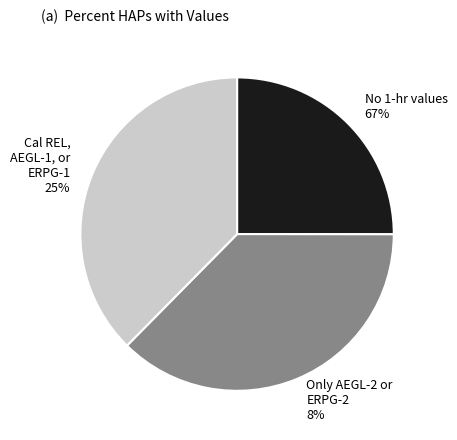

Is 9 the majority of the pie?

No